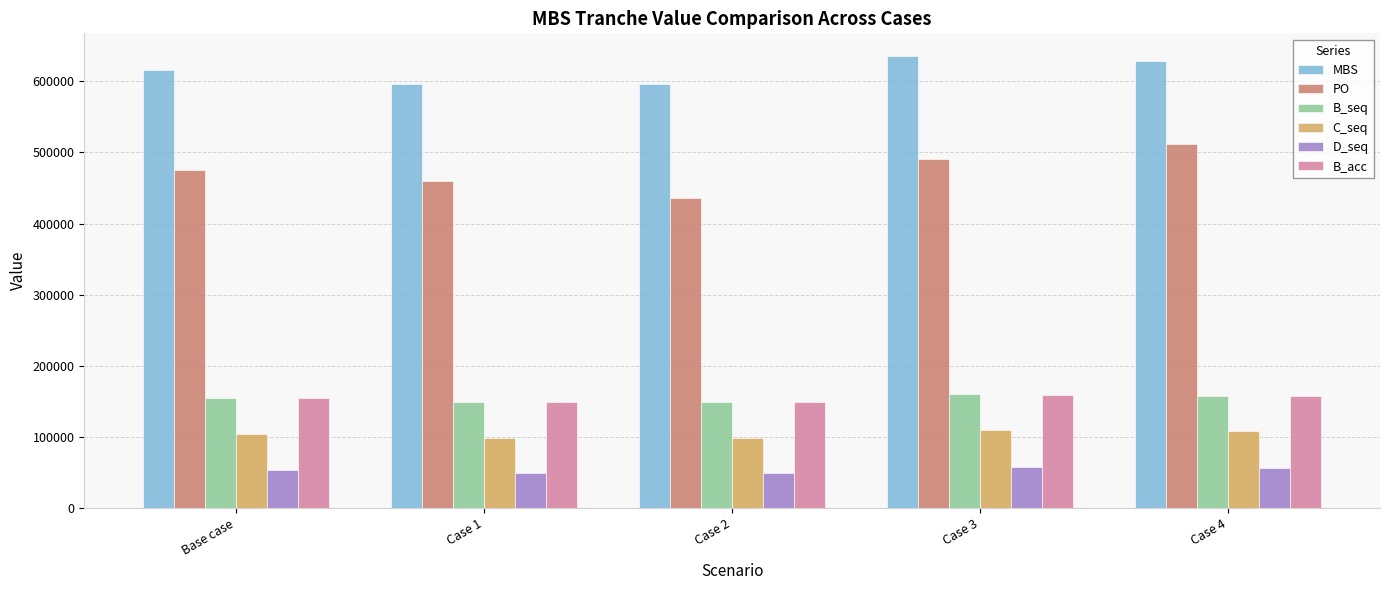

What is the sum of all B_seq values?

769808.9